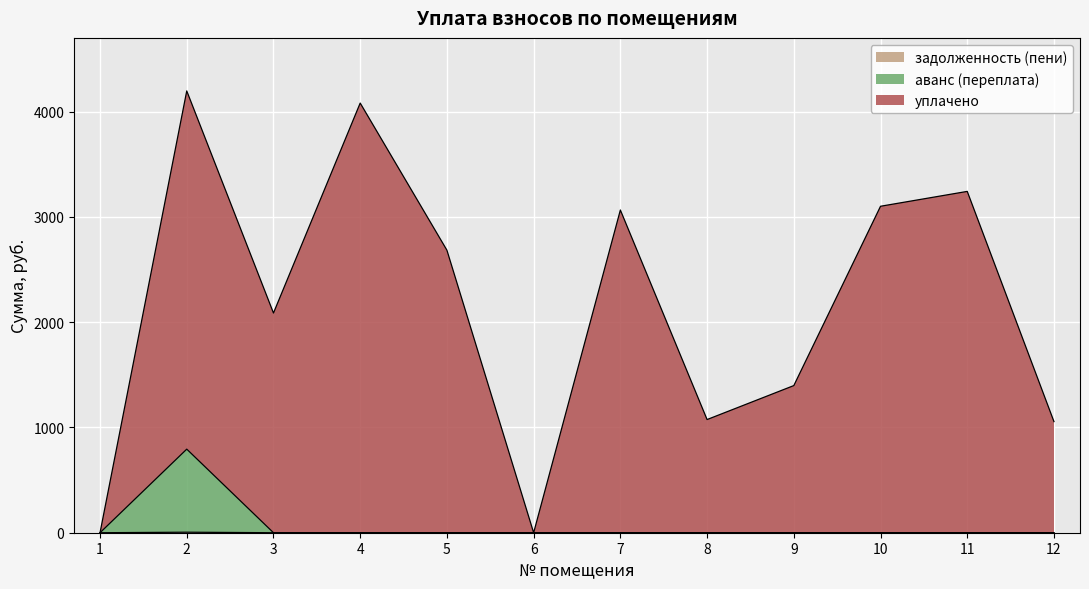

What is the highest value of the уплачено series?

4196.1